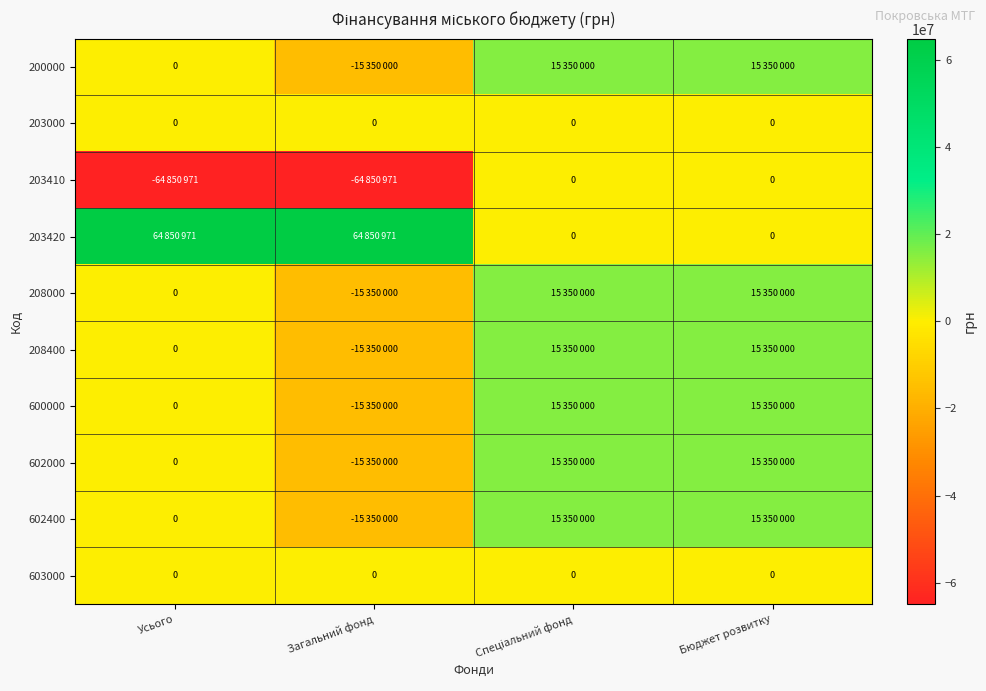

The 603000 series shows 0 at Усього. True or false?

True